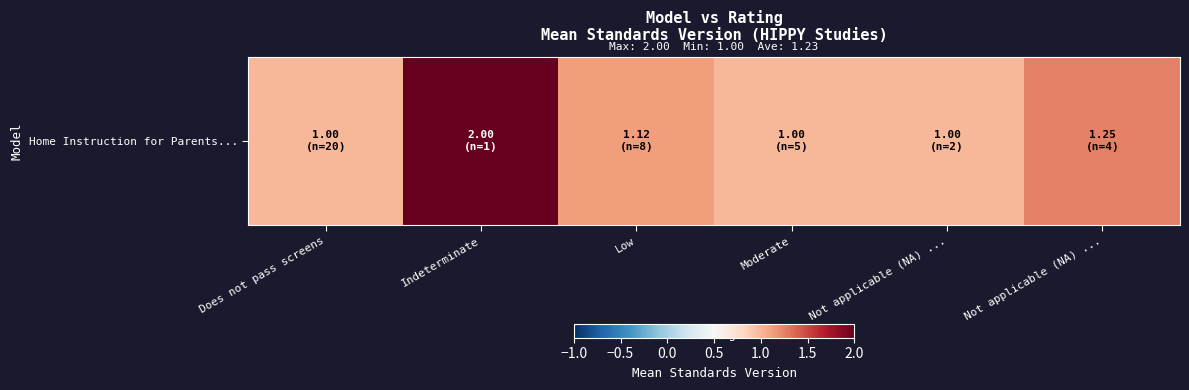

What is the minimum value shown in the chart?

1.0